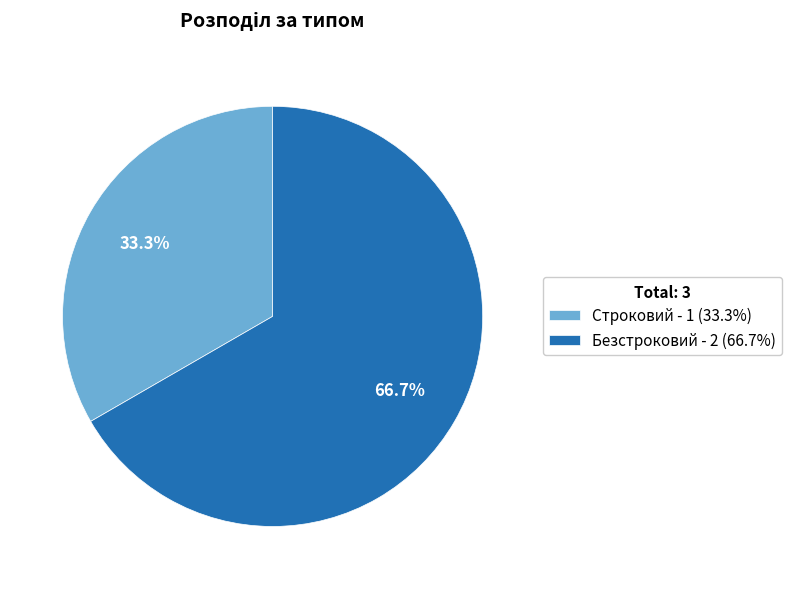

How many segments does this pie chart have?

2